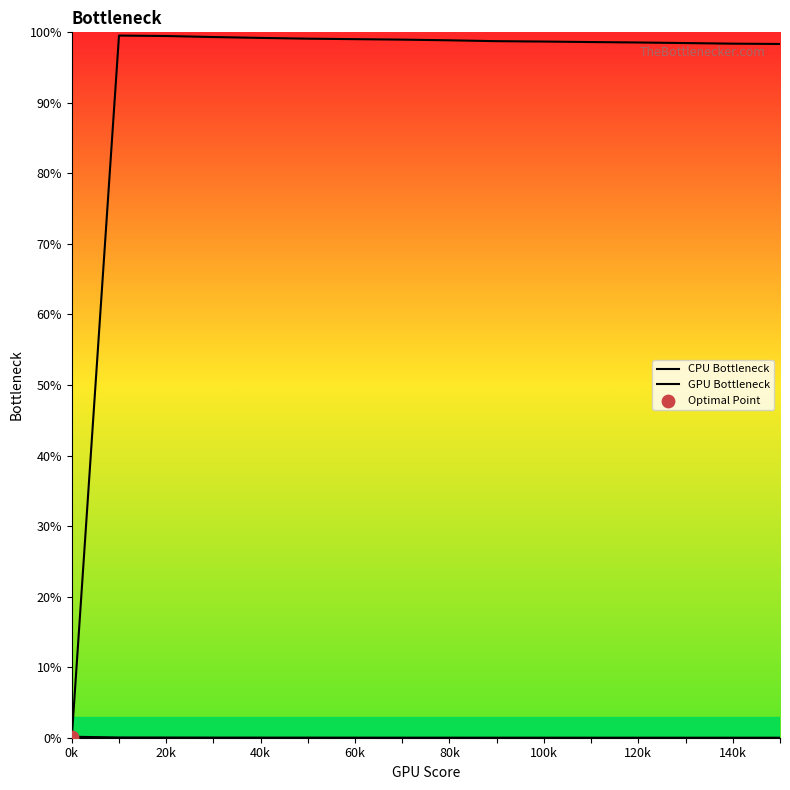

Which series contains the highest Y value?

CPU Bottleneck